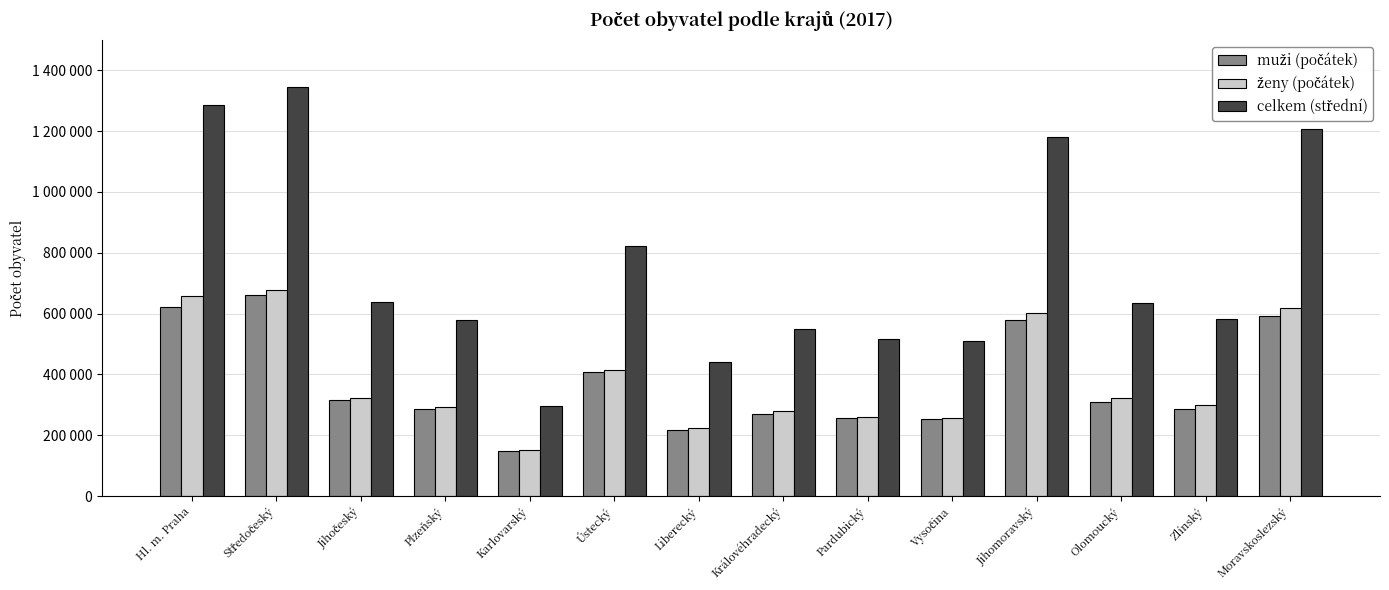

Which category has the lowest value across all series?

Karlovarský